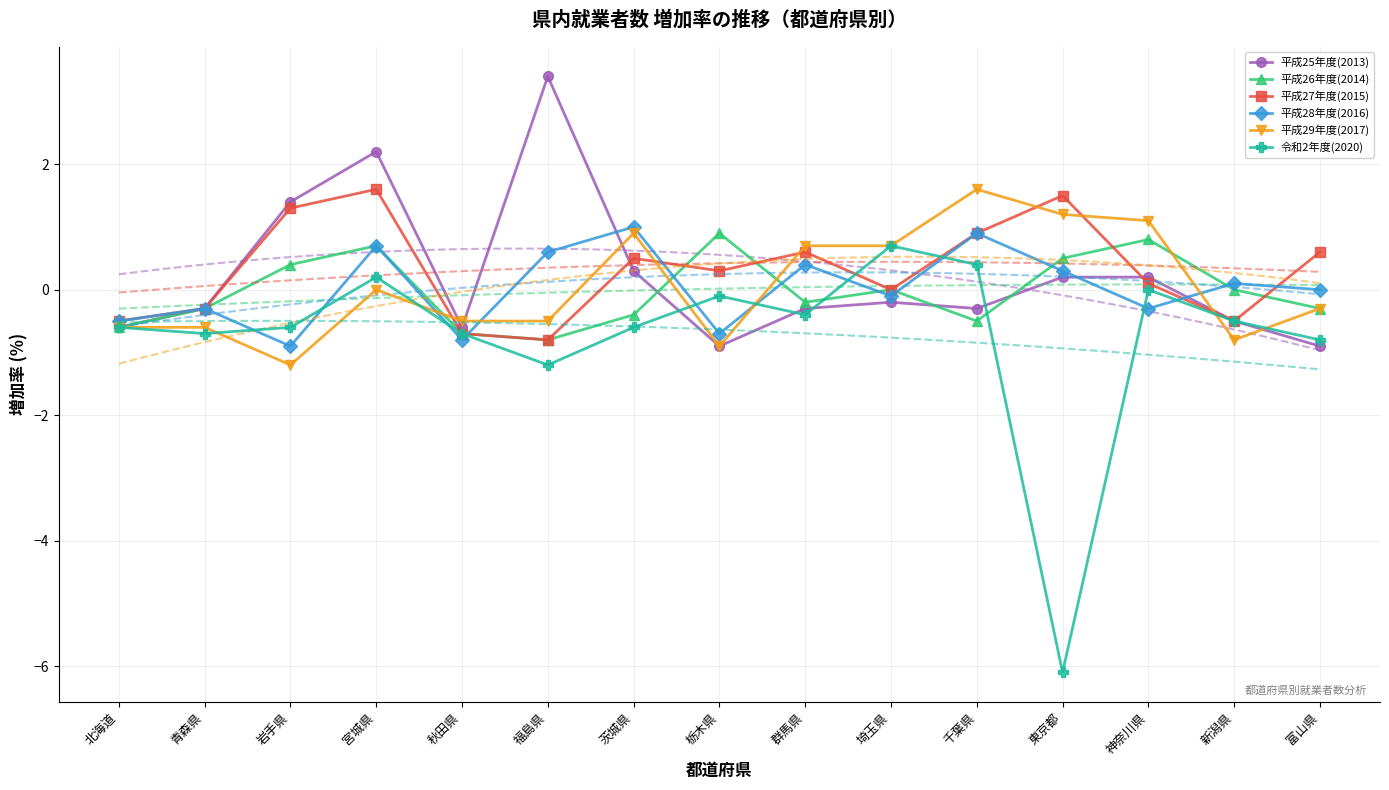

What is the spread (max minus min) of values at 北海道?

0.1